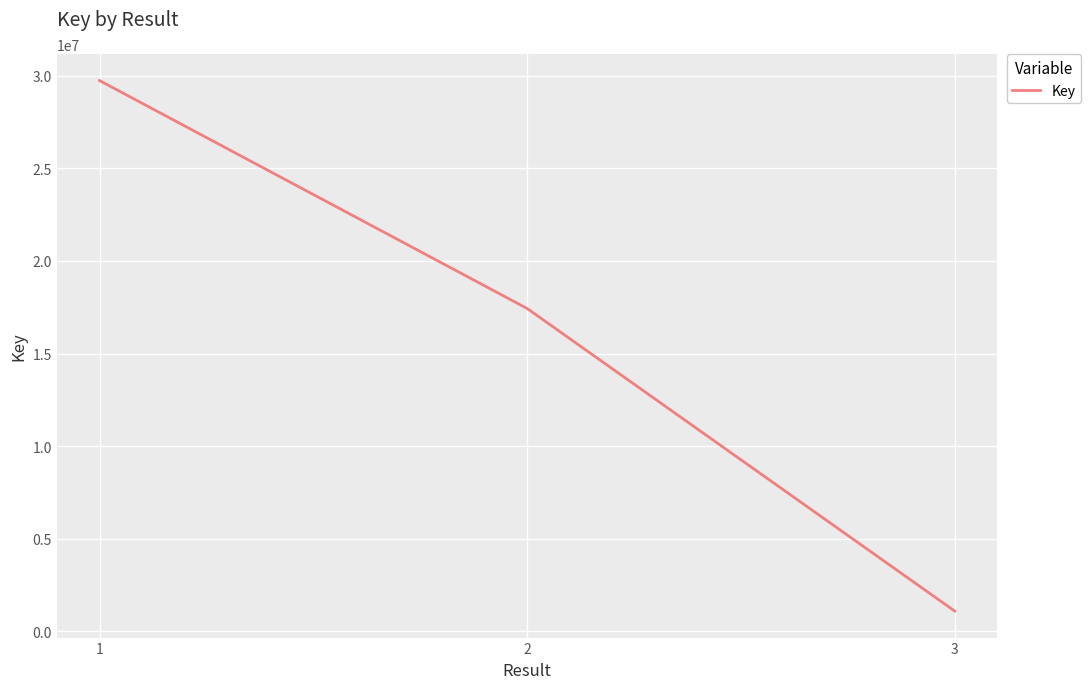

How many distinct data groups are displayed?

1